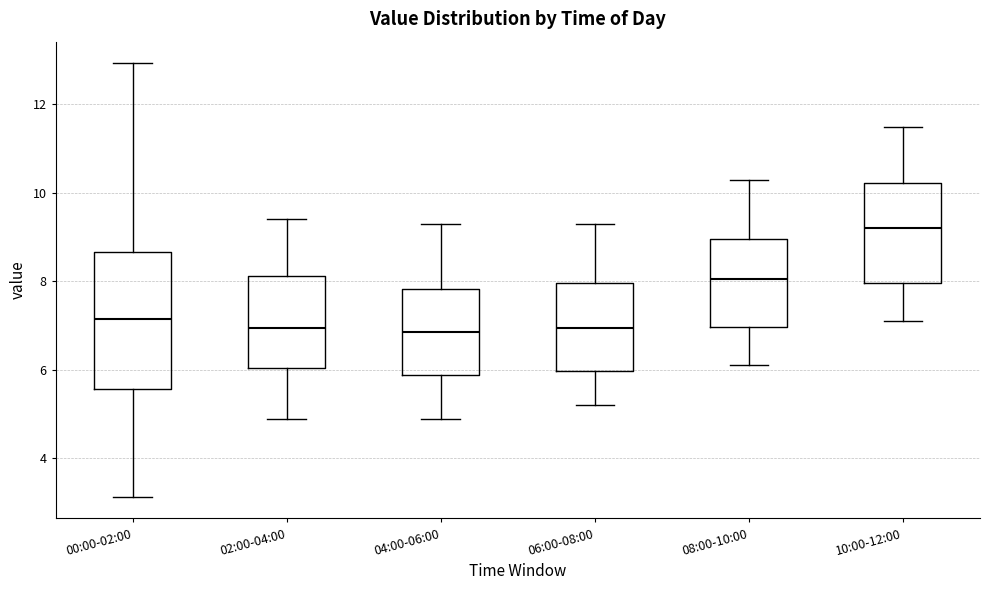

Where does the lower whisker of the box for 02:00-04:00 end on the y-axis? The values are not printed on the chart, so give them approximately, as read against the axis.

5.0